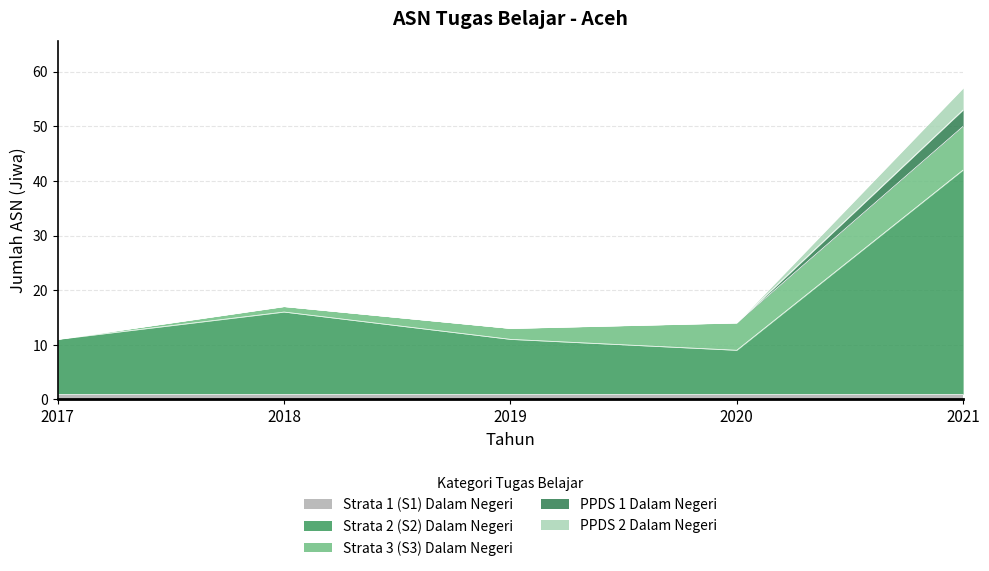

At which category is the sum across all series the highest?

2021